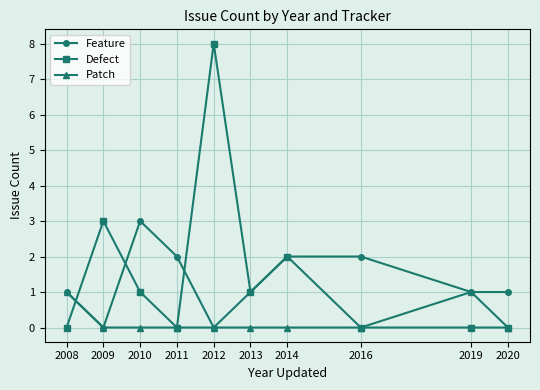

True or false: Patch has more than 0 interior local peaks.

True